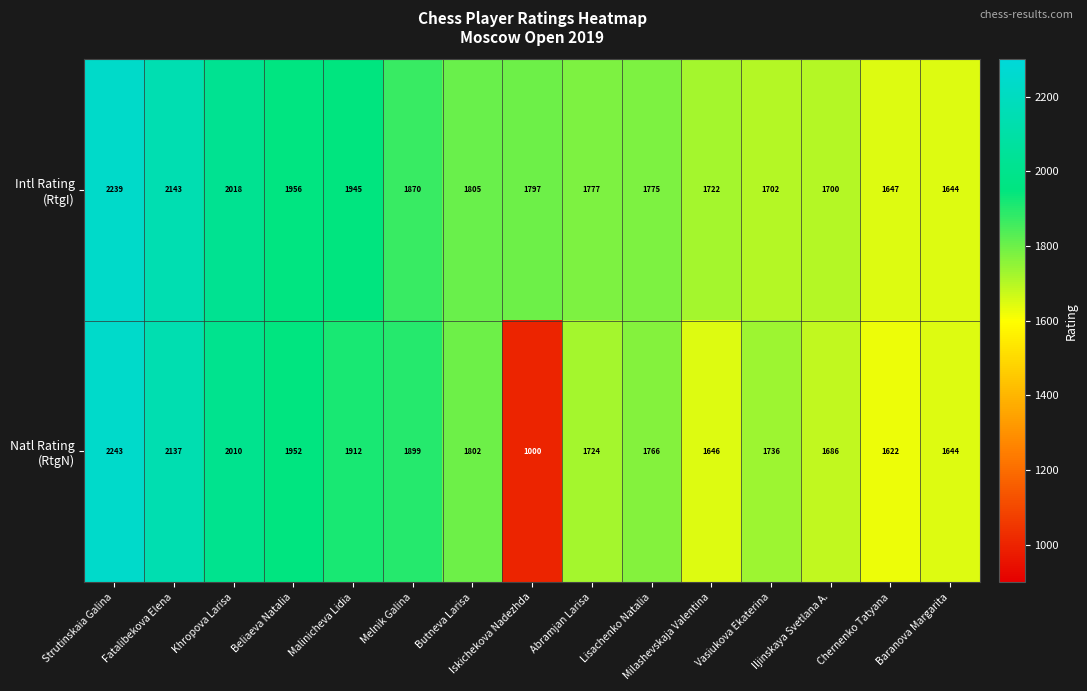

What is the spread (max minus min) of values at Lisachenko Natalia?

9